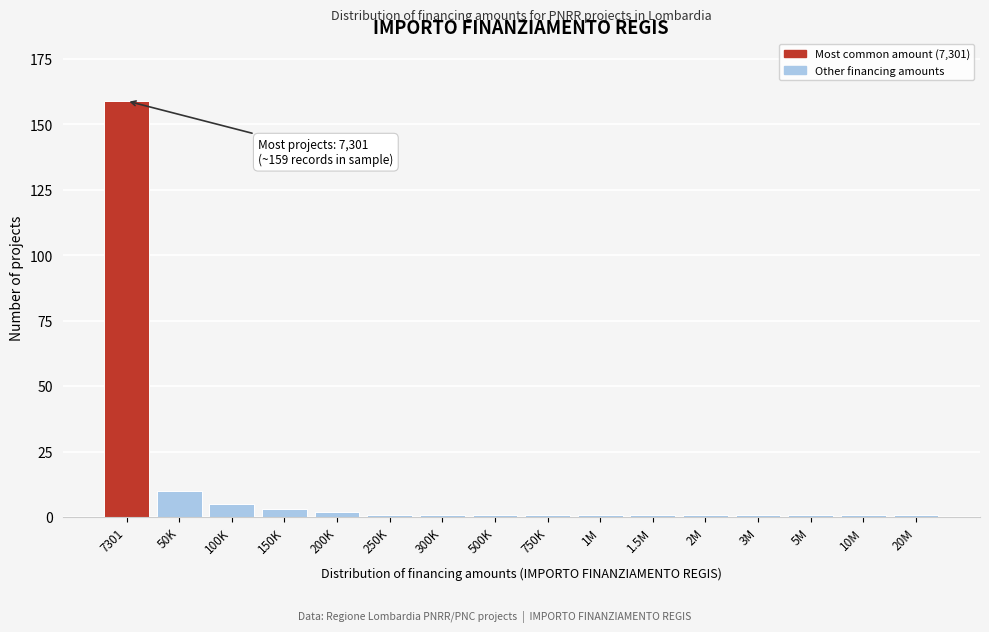

Reading right to left, list all the values displayed in this chart.

1	1	1	1	1	1	1	1	1	1	1	2	3	5	10	159